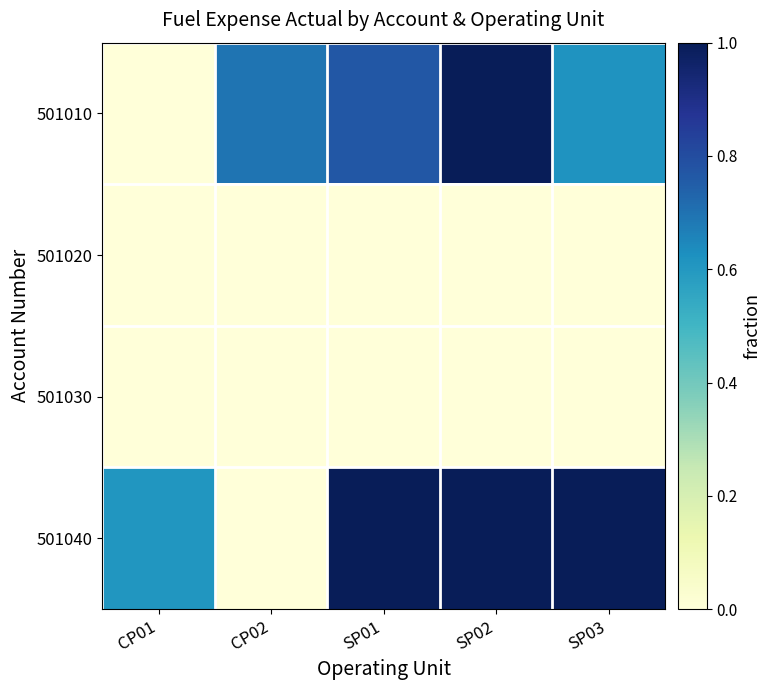

What is the difference between the highest and lowest values at CP02?

0.7